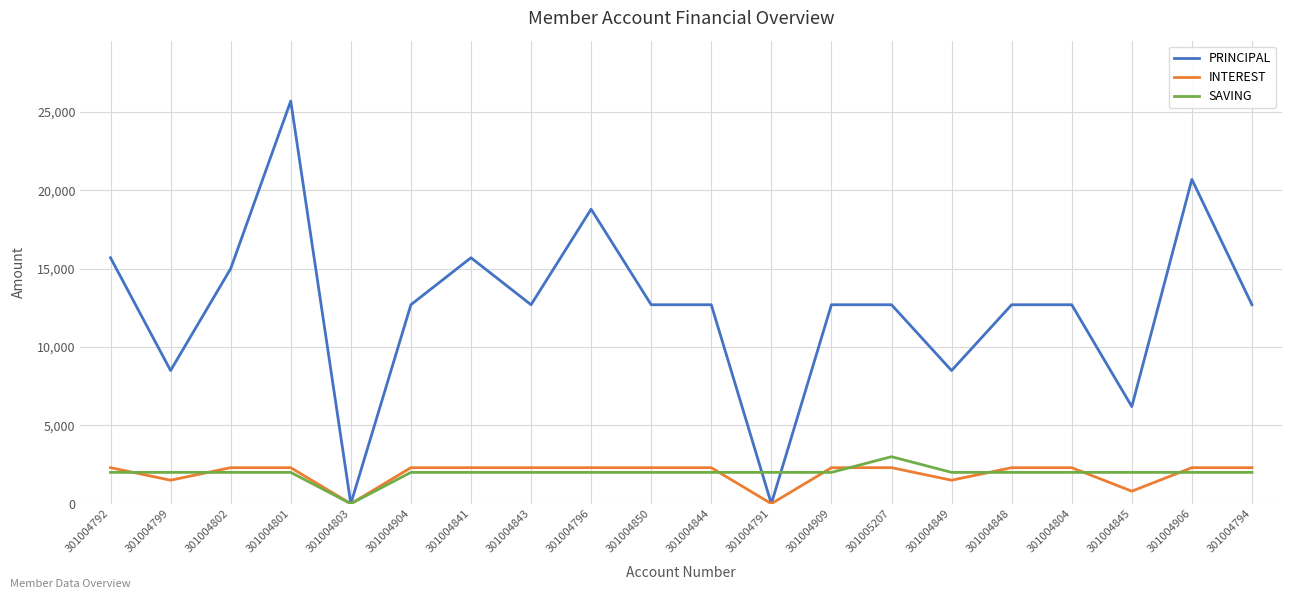

Rank the series at 301004804 from lowest to highest value.

SAVING, INTEREST, PRINCIPAL